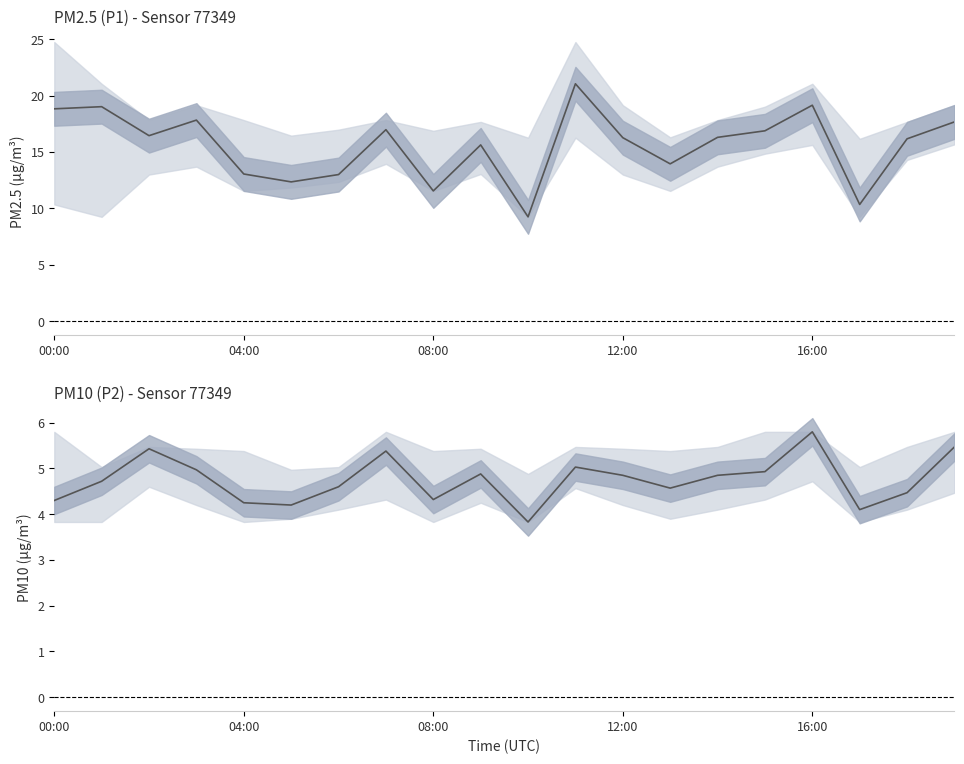

True or false: P2_lower and P2 cross at least once.

False